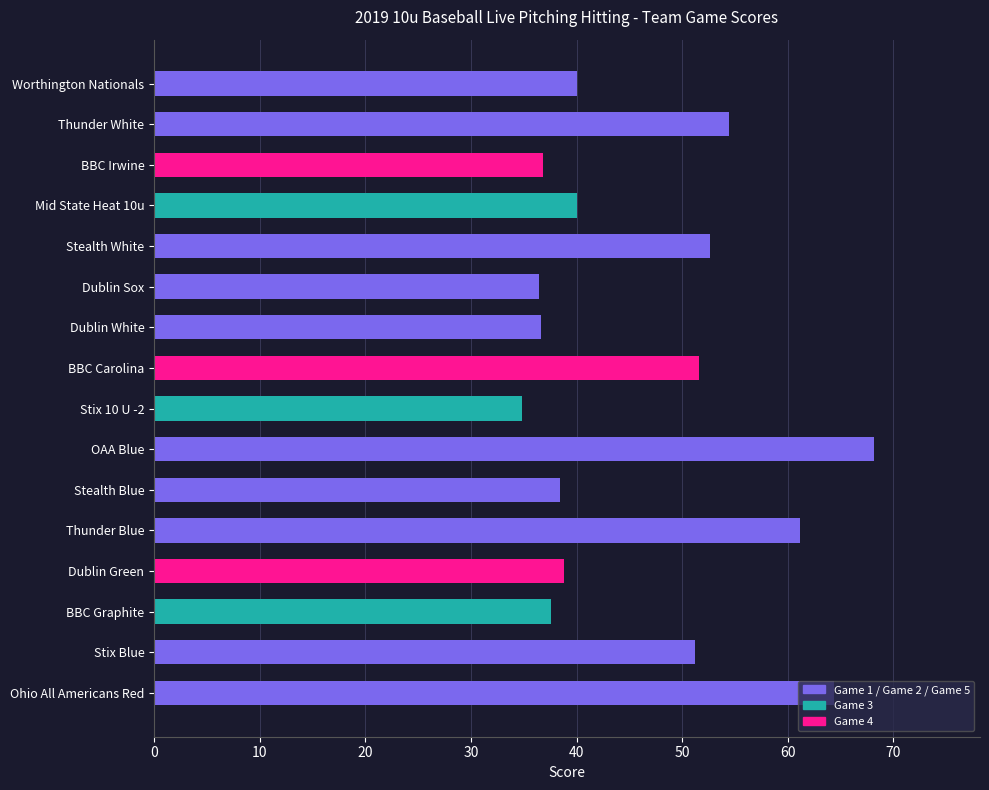

Which has a higher value, Worthington Nationals or BBC Graphite?

Worthington Nationals